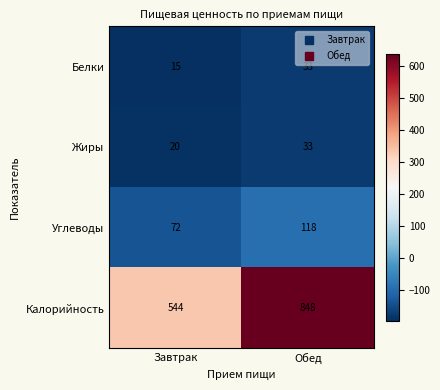

Rank the categories by Углеводы value from lowest to highest.

Завтрак, Обед